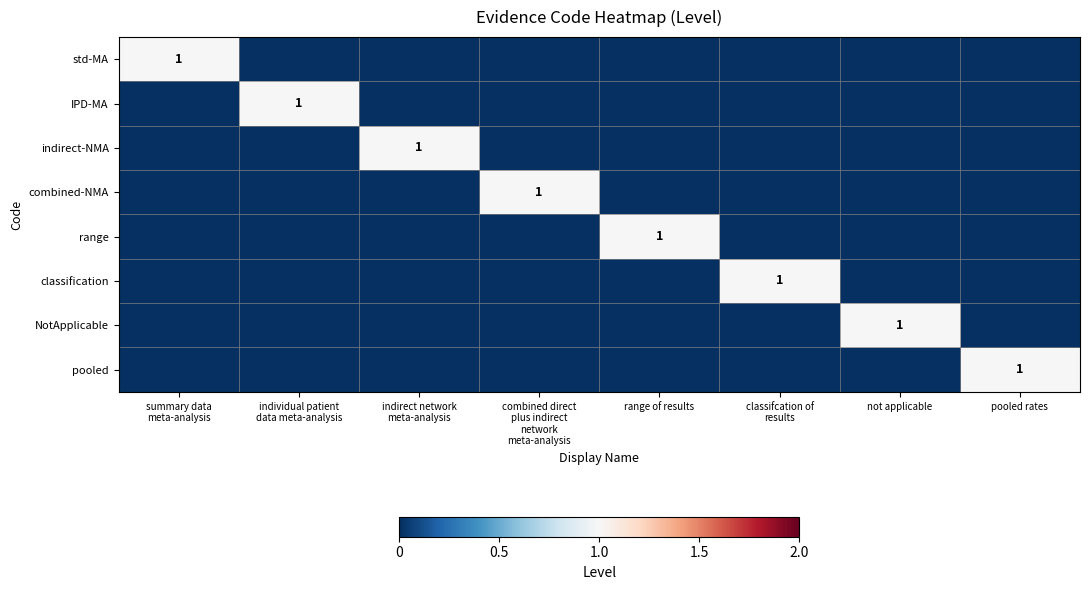

At which label is range closest to 0?

summary data meta-analysis